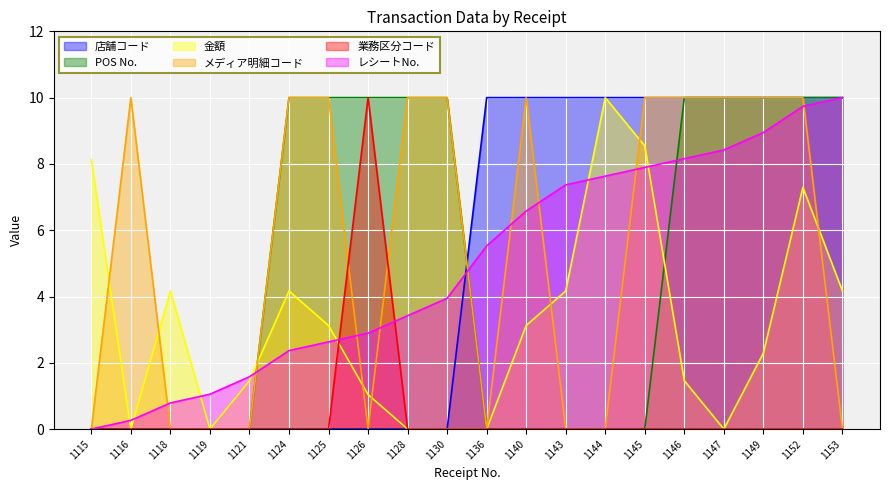

What is the difference between the highest and lowest values at 1153?

10.0